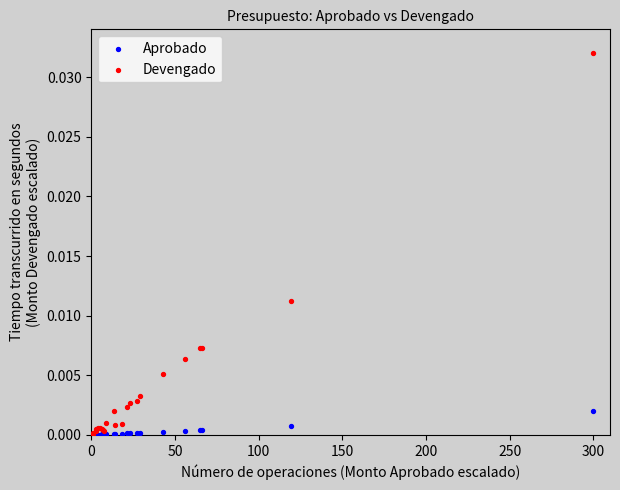

What are all the series names shown in the legend?

Aprobado, Devengado